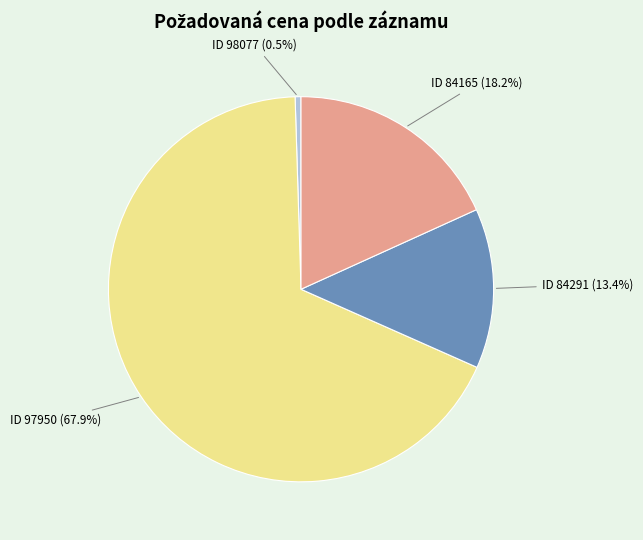

Is there a majority slice in this chart?

Yes